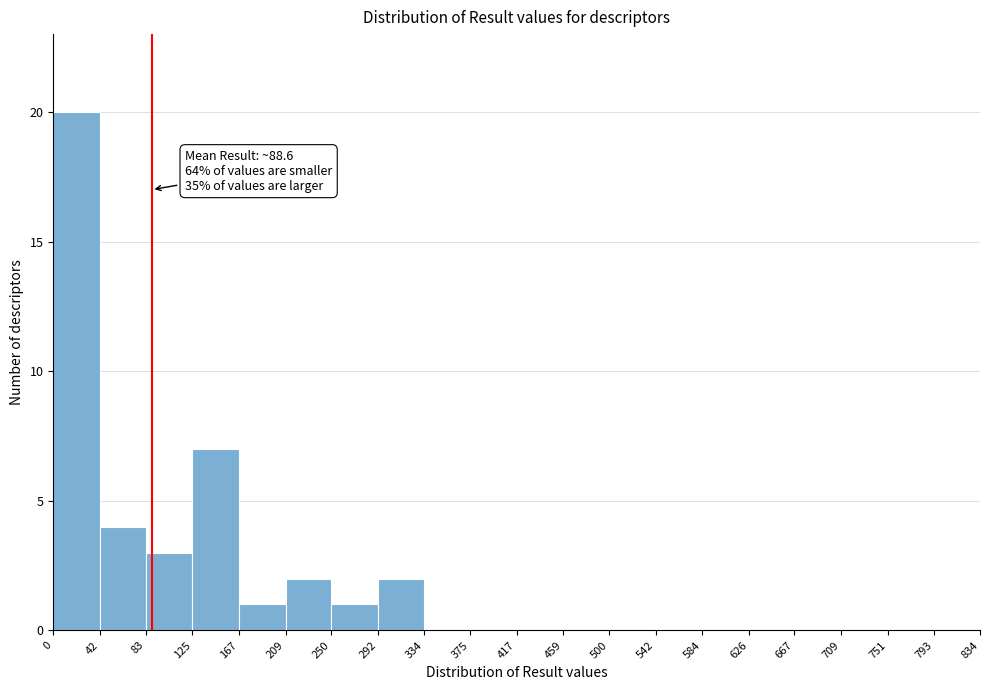

Over which range of the x-axis is the bar tallest?

0 to 42